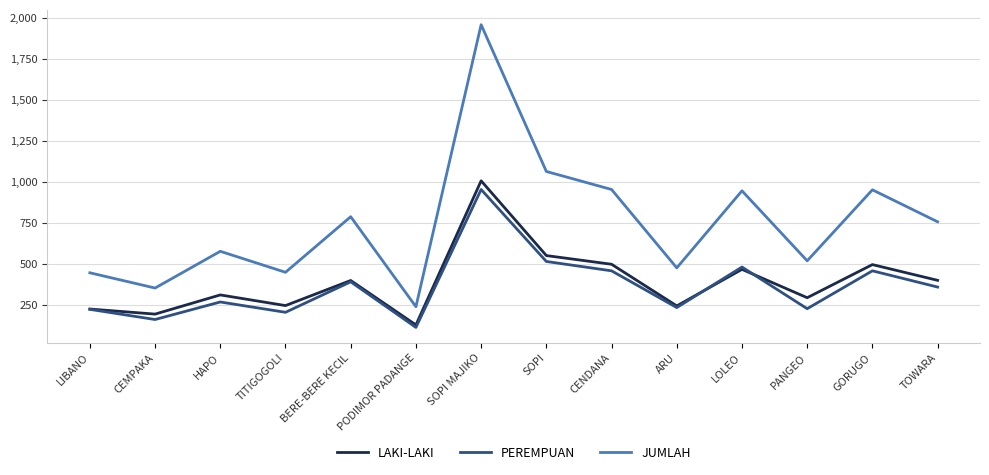

What is the spread (max minus min) of values at GORUGO?

494